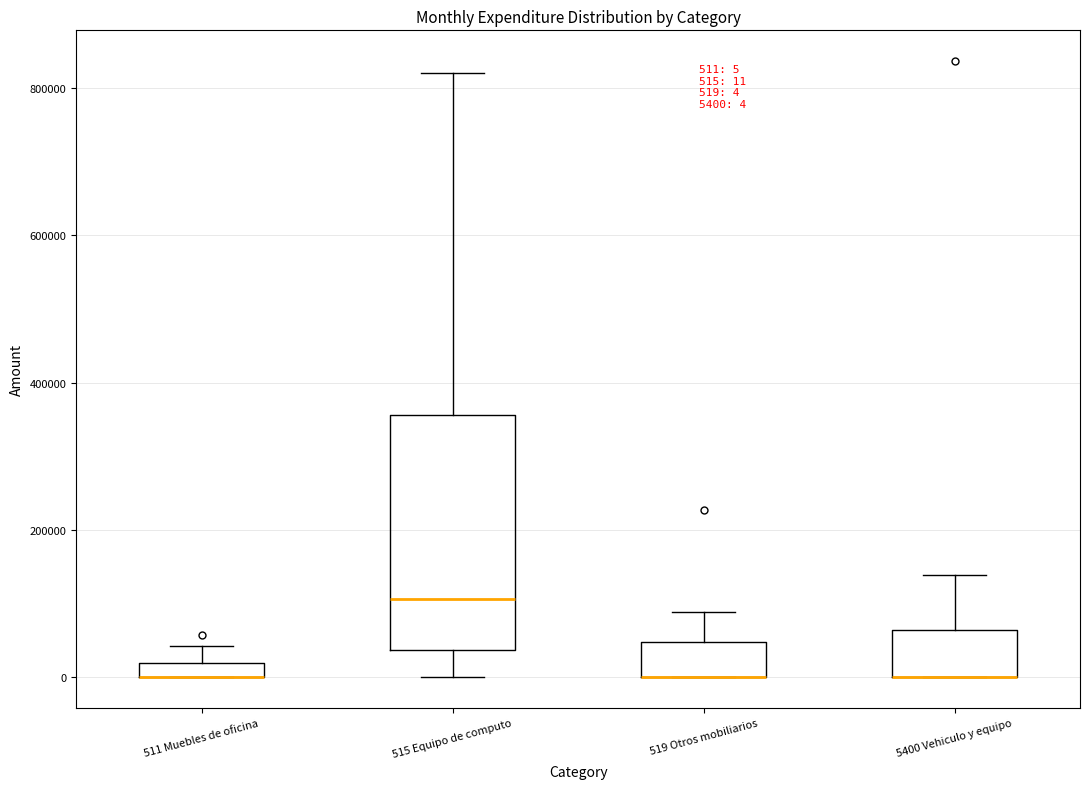

Which box is the tallest, from its lower edge to its upper edge?

515 Equipo de computo